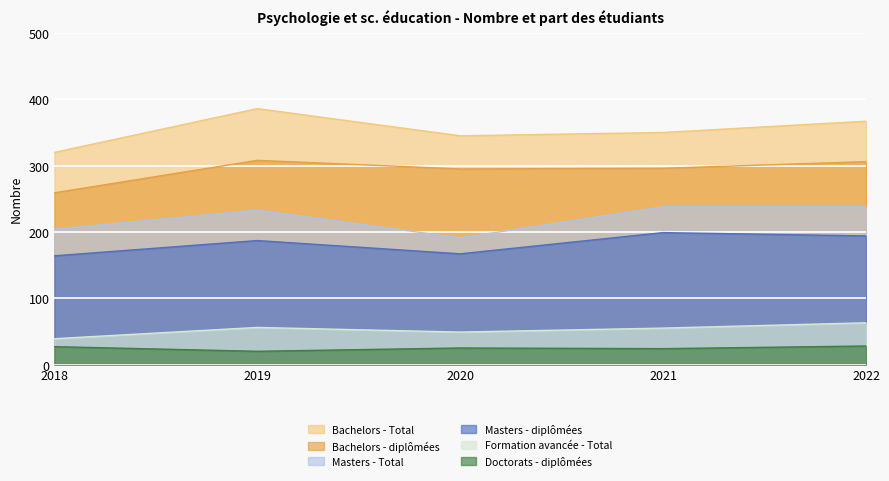

Count the number of data series in this chart.

6